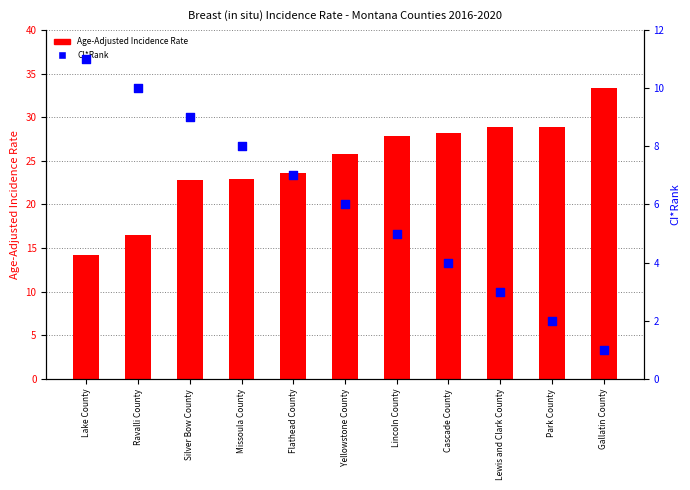

Which series contains the lowest Y value?

CI*Rank